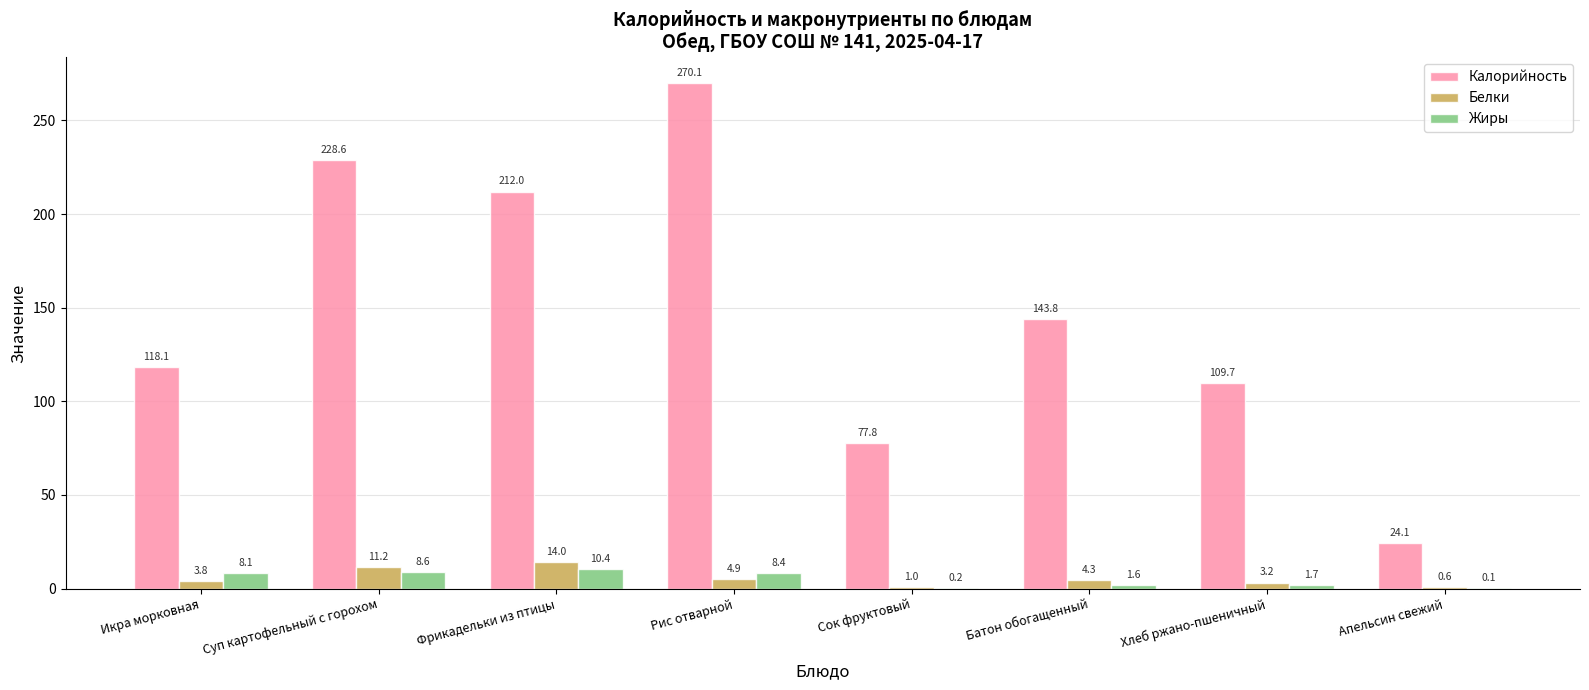

At which label does Жиры reach its peak?

Фрикадельки из птицы